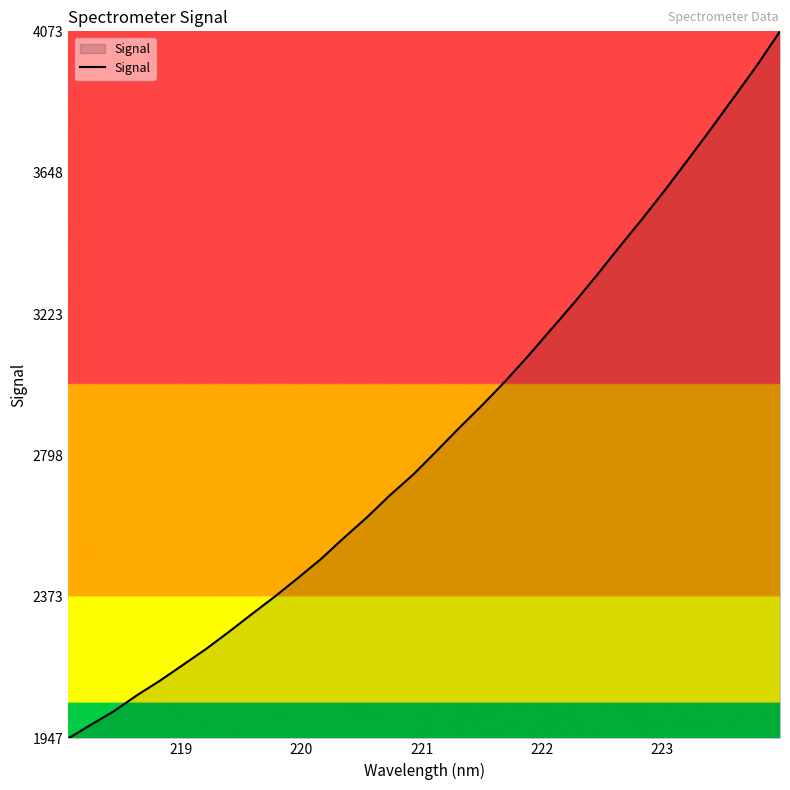

What is the maximum value shown in the chart?

4072.7